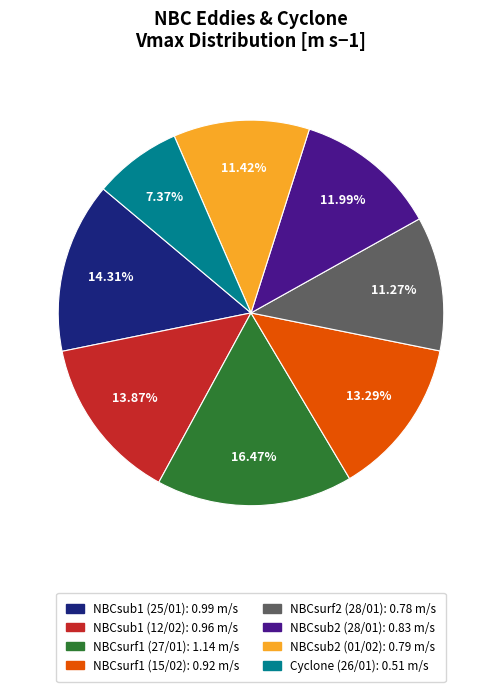

To the nearest percent, what is the difference between the largest and smallest slice percentages?

9%